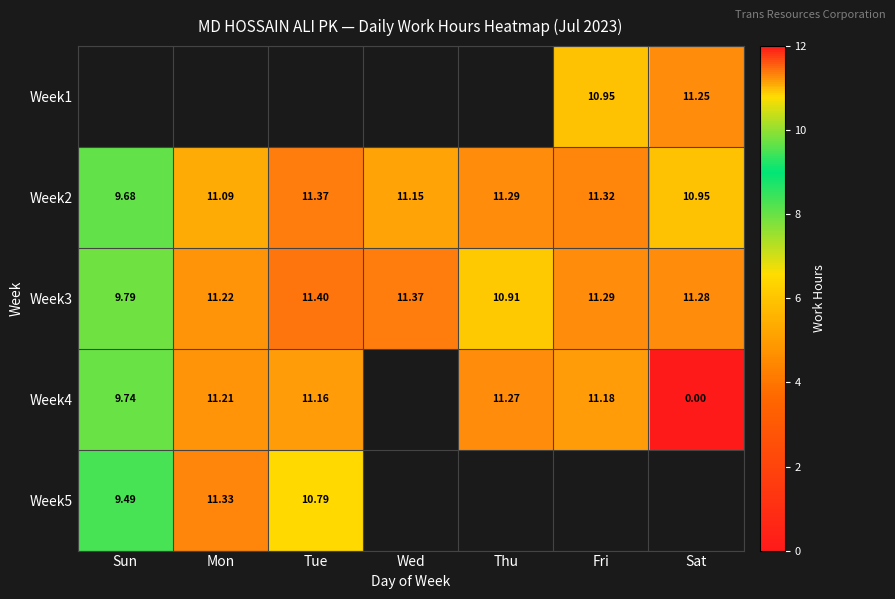

True or false: Week4 has a value of 3.4 at Tue.

False